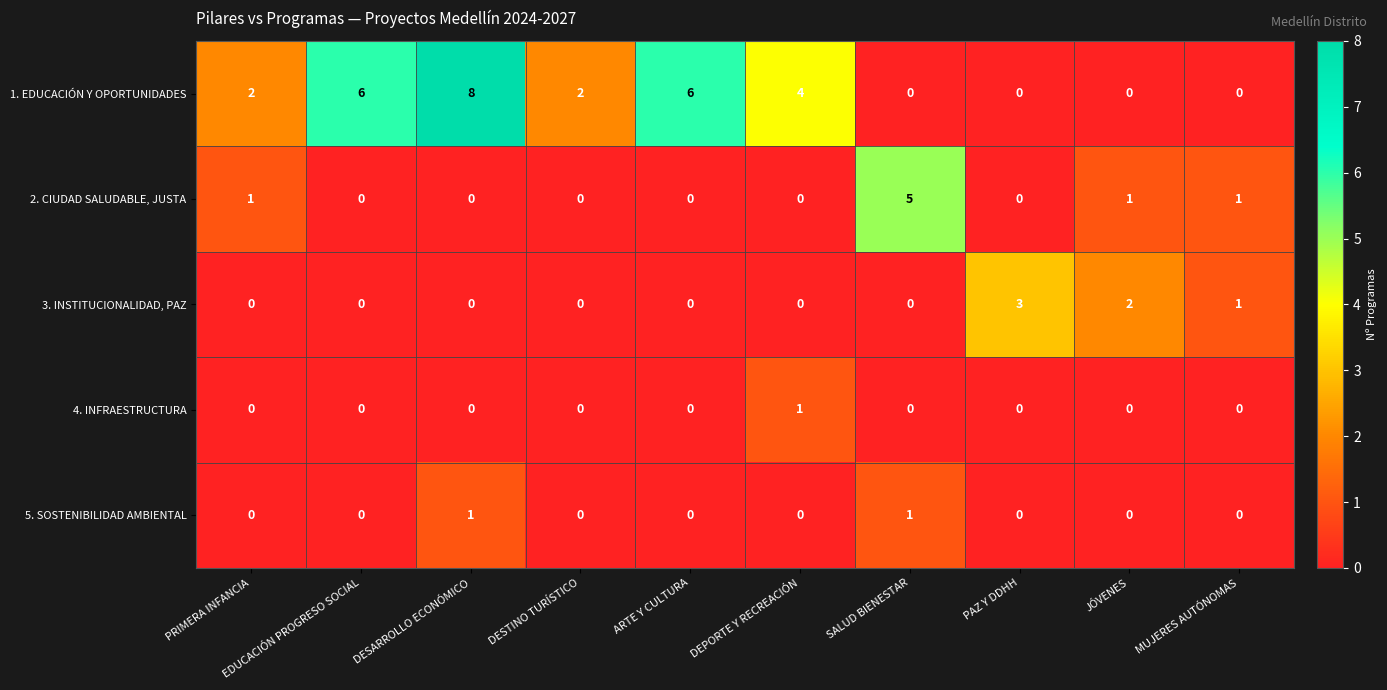

What is the difference between the 1. EDUCACIÓN Y OPORTUNIDADES values at EDUCACIÓN PROGRESO SOCIAL and MUJERES AUTÓNOMAS?

6